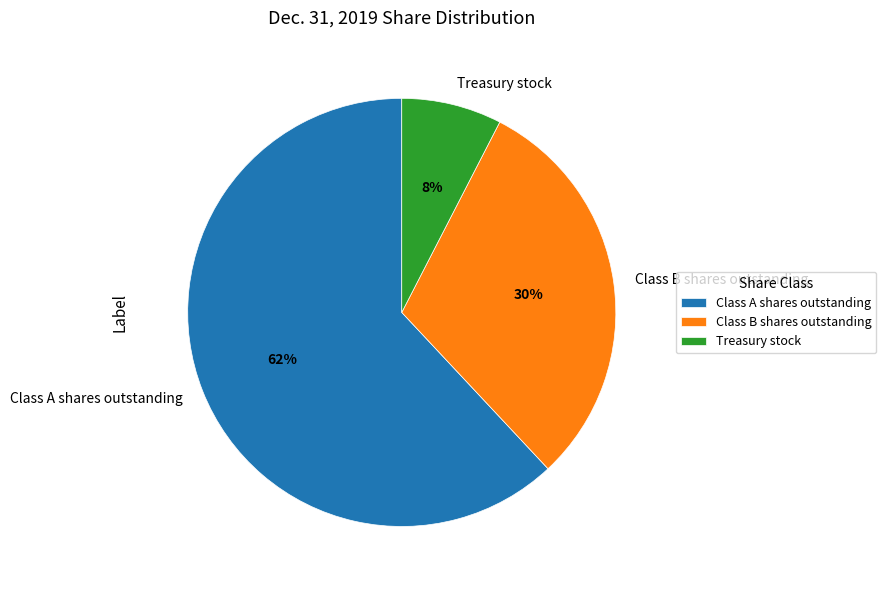

To the nearest percent, what portion does Class A shares outstanding represent?

62%